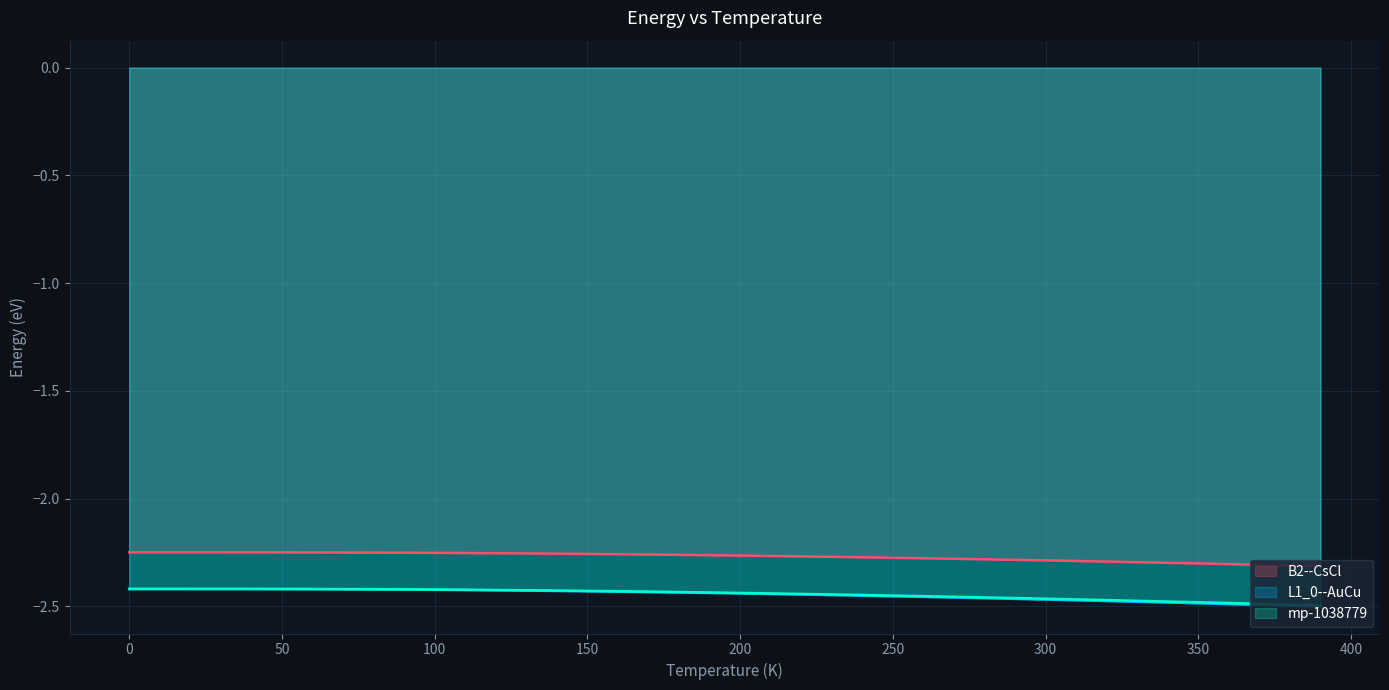

What are all the series names shown in the legend?

B2--CsCl, L1_0--AuCu, mp-1038779